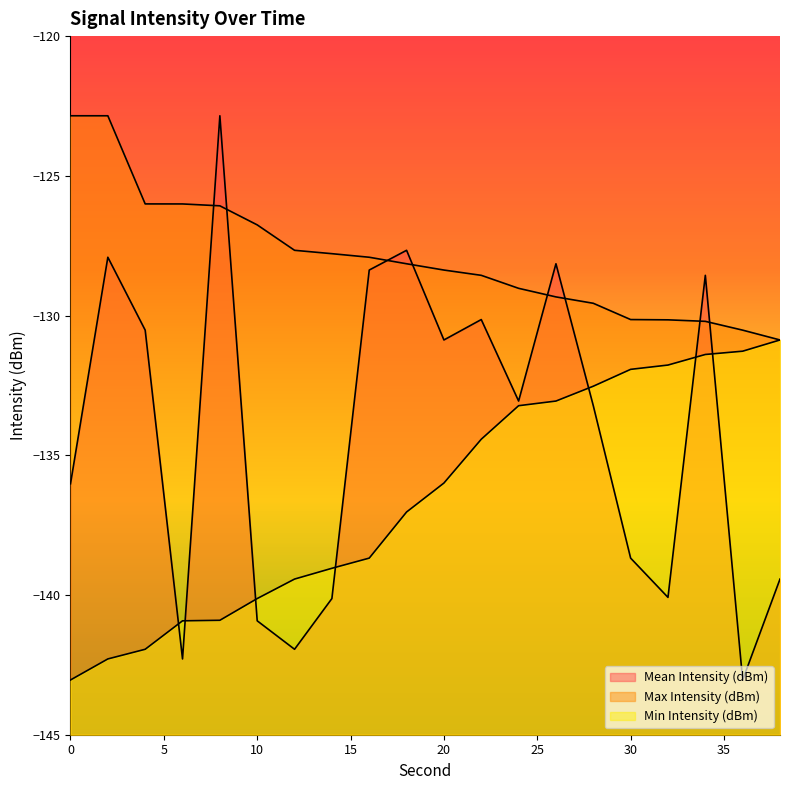

List the series in order of their peak value, highest first.

Mean Intensity (dBm), Max Intensity (dBm), Min Intensity (dBm)